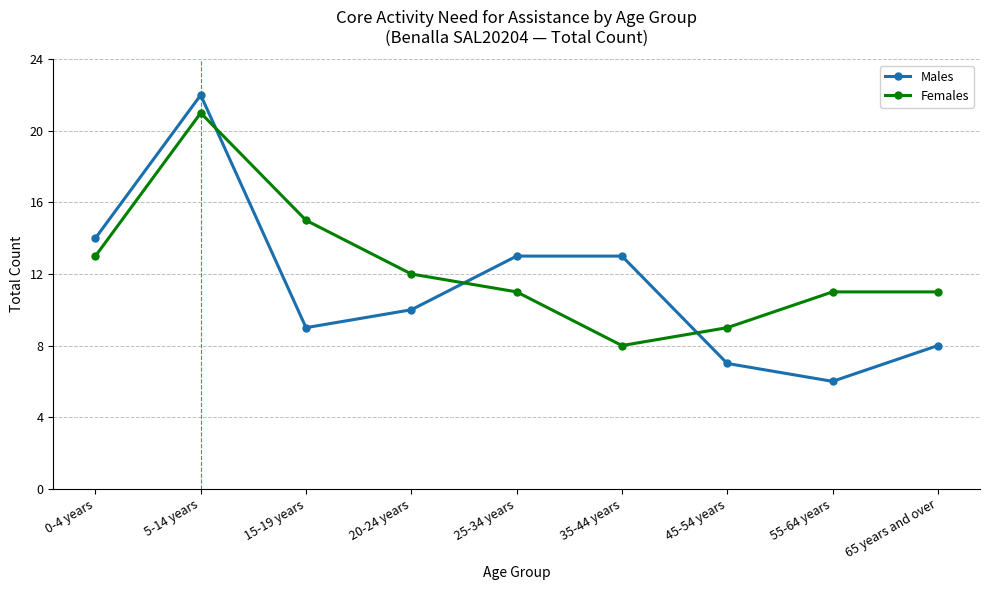

How many distinct data groups are displayed?

2